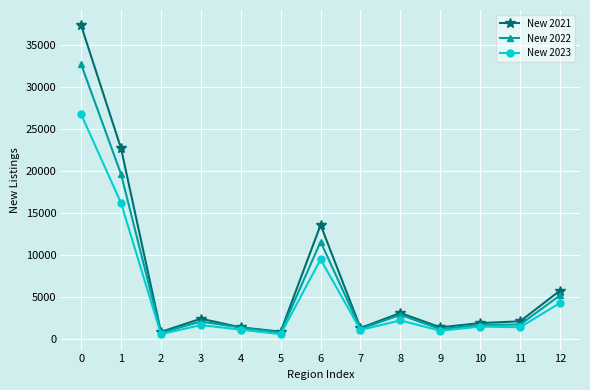

Where is the first local minimum for New 2023?

2